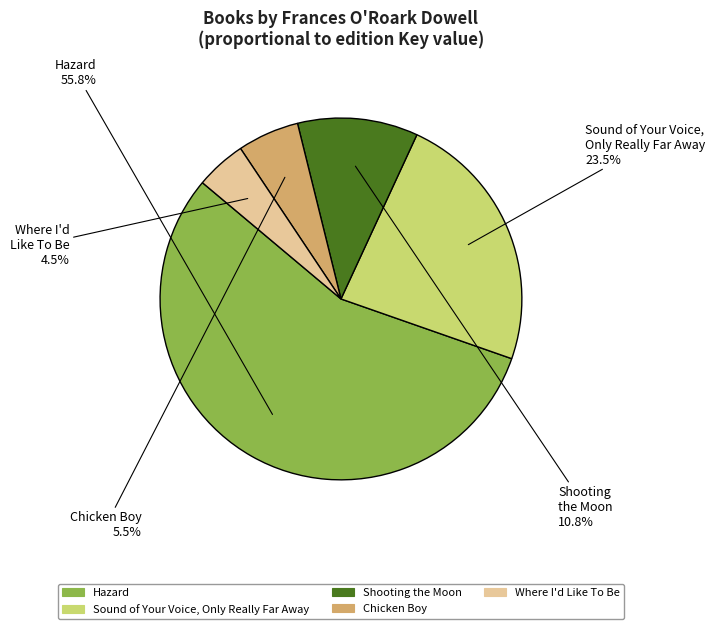

Which slice is the smallest?

Where I'd Like To Be